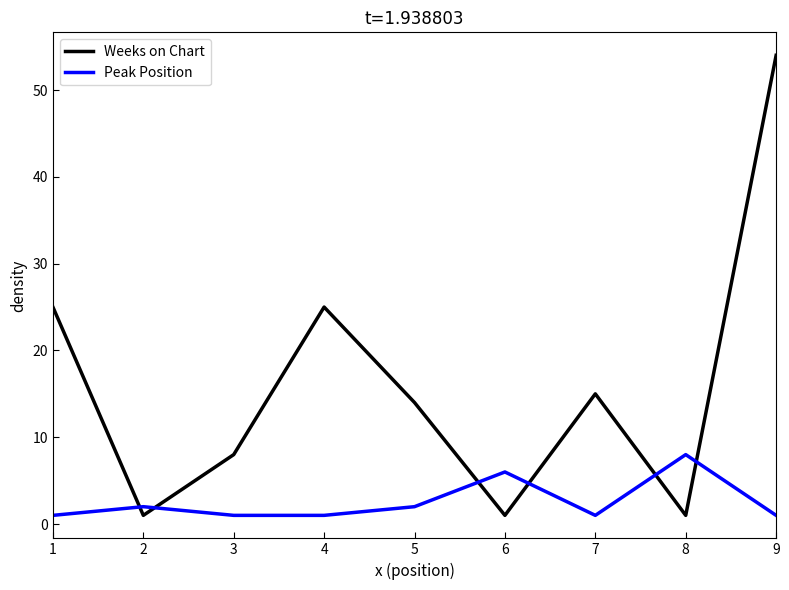

What is the sum of the Peak Position values at 8 and 6?

14